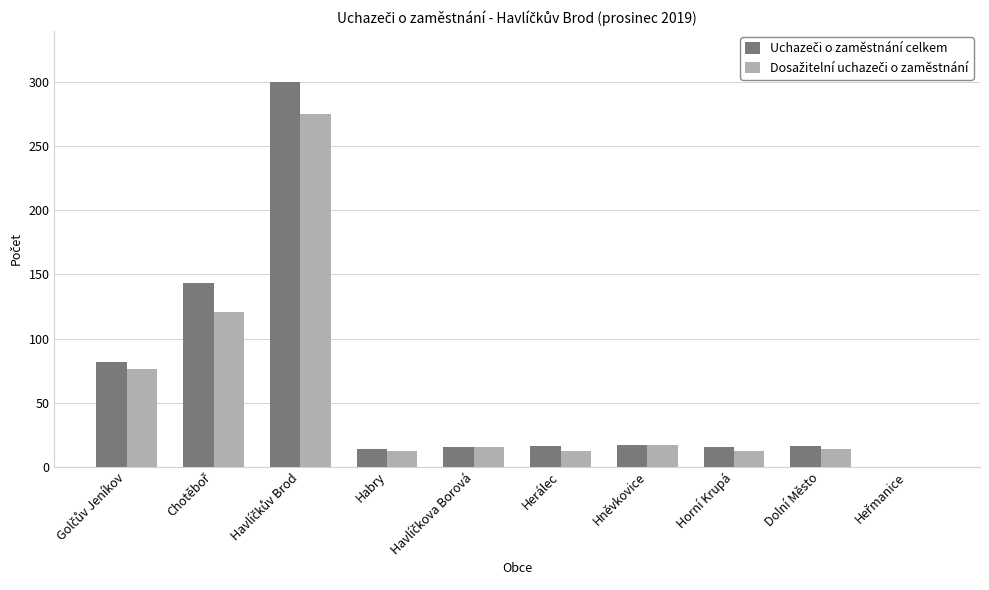

What is the maximum value shown in the chart?

300